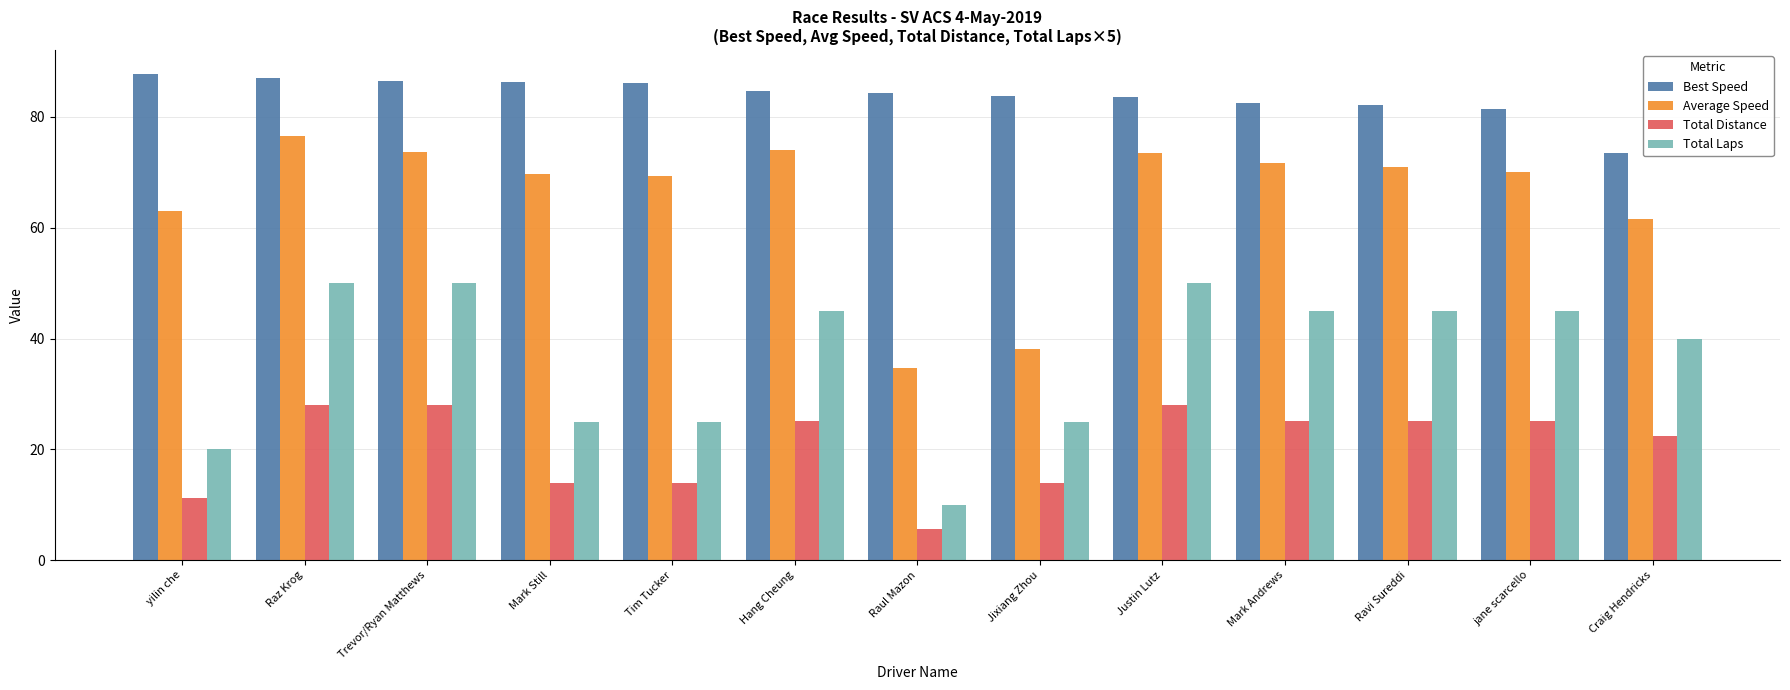

What are all the series names shown in the legend?

Best Speed, Average Speed, Total Distance, Total Laps